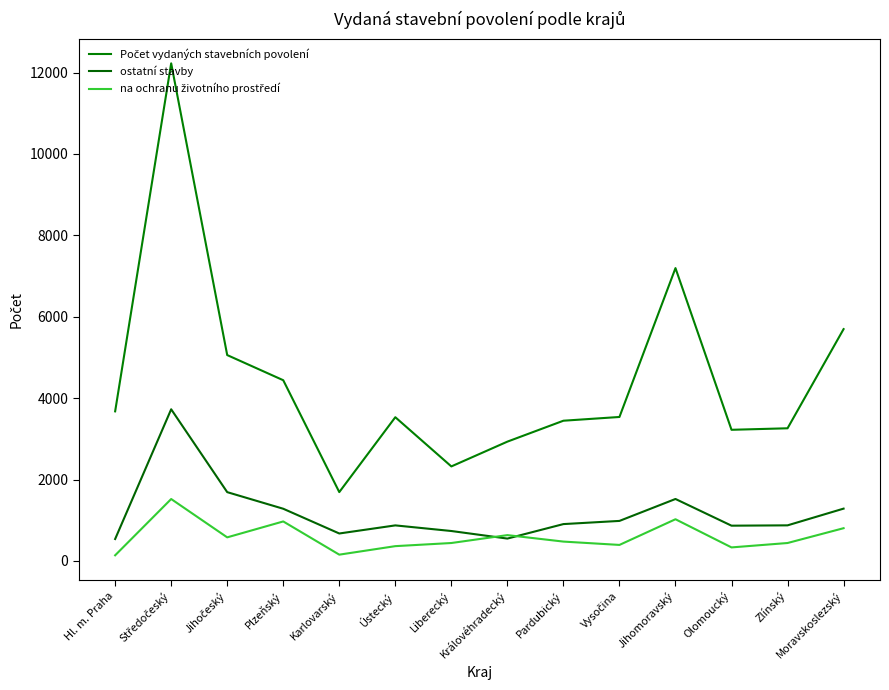

At Středočeský, list the series in order from smallest to largest.

na ochranu životního prostředí, ostatní stavby, Počet vydaných stavebních povolení